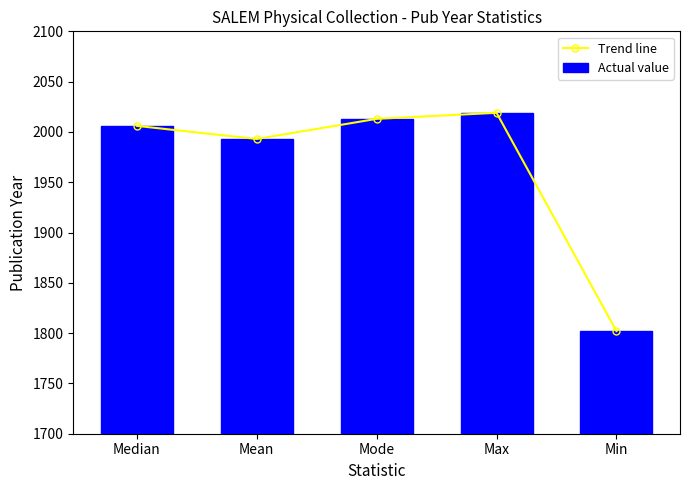

At how many categories does at least one series exceed 1813?

4